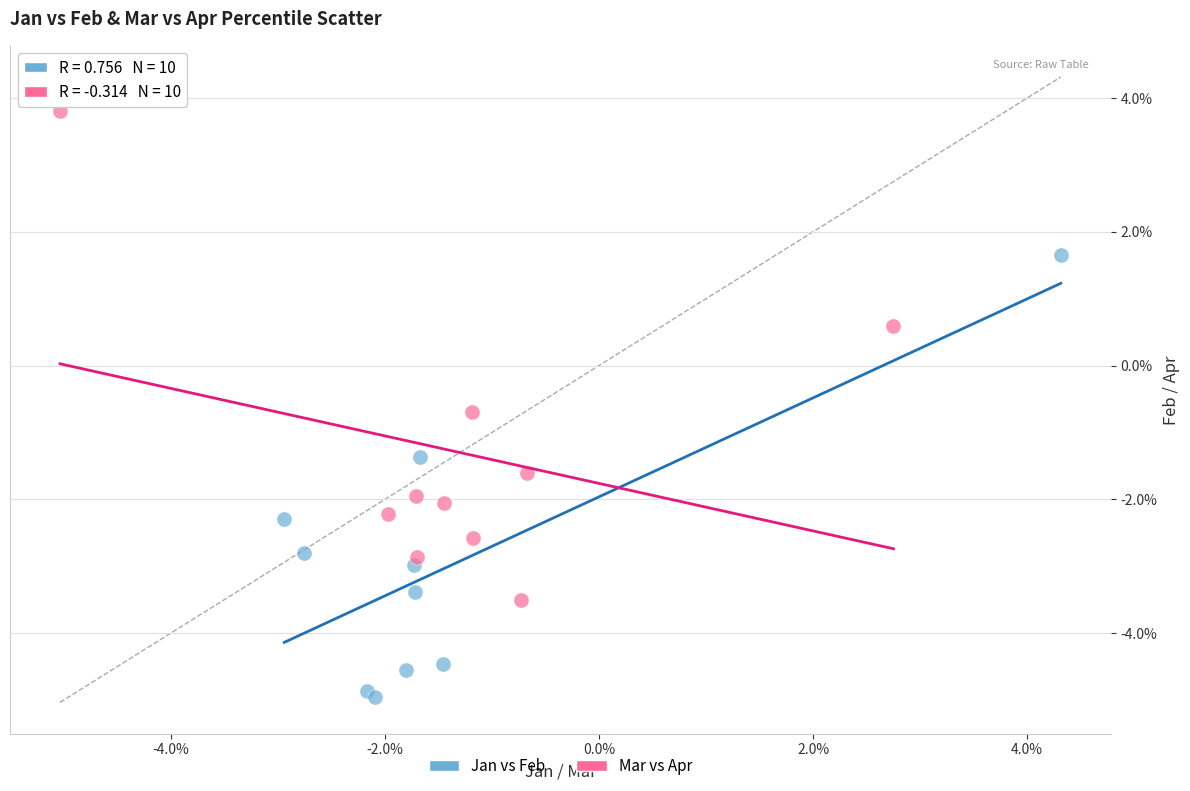

What are all the series names shown in the legend?

Jan vs Feb, Mar vs Apr